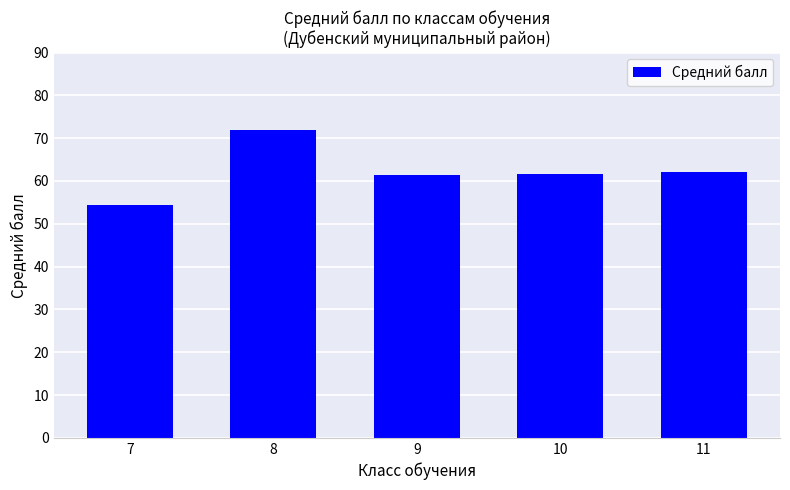

What value does the data have at 10?

61.7